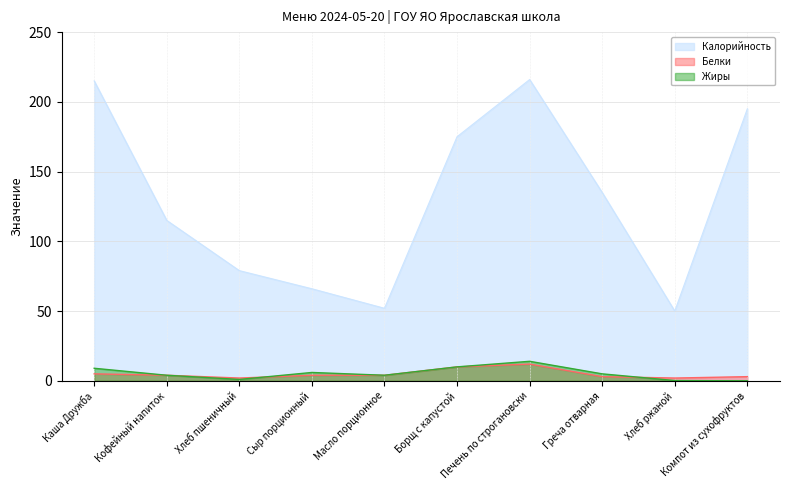

Which series has the largest total across all categories?

Калорийность